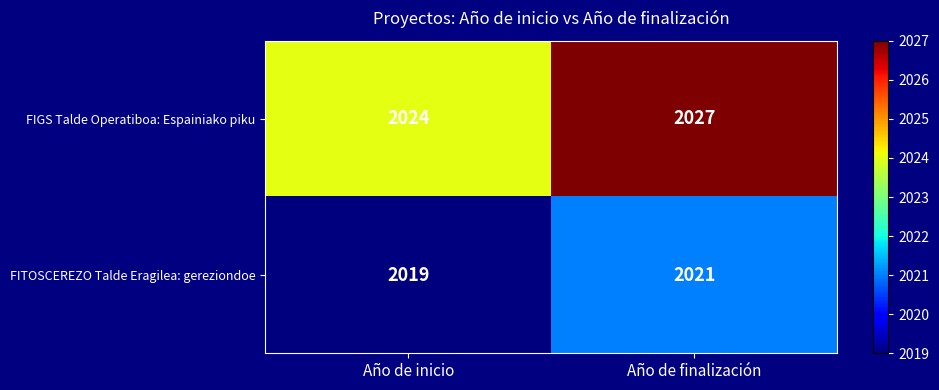

Reading right to left, extract all data points from this chart.

FIGS Talde Operatiboa: Espainiako piku: 2027	2024
FITOSCEREZO Talde Eragilea: gereziondoe: 2021	2019